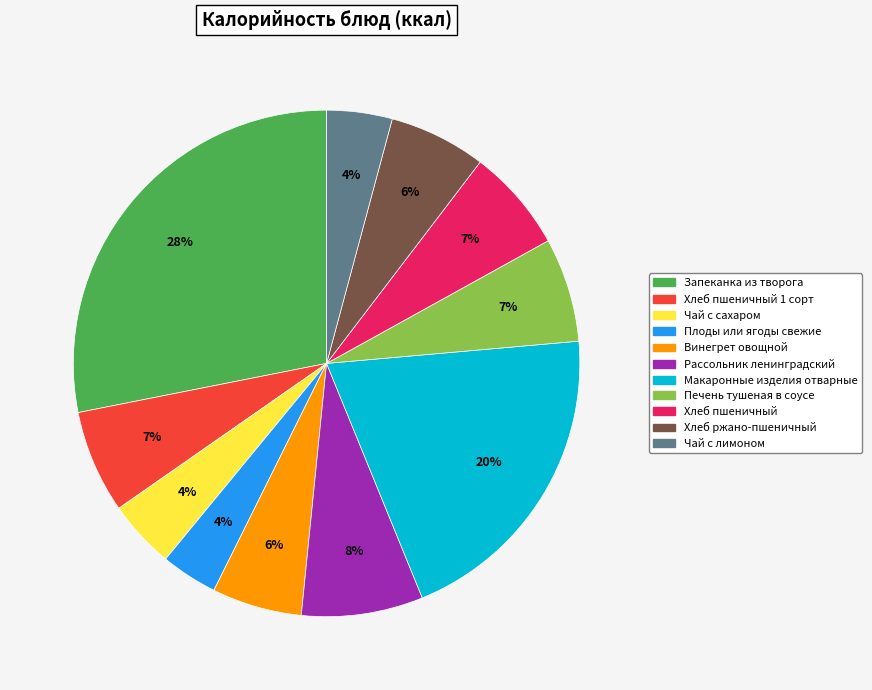

Is there any slice that represents more than half of the pie?

No